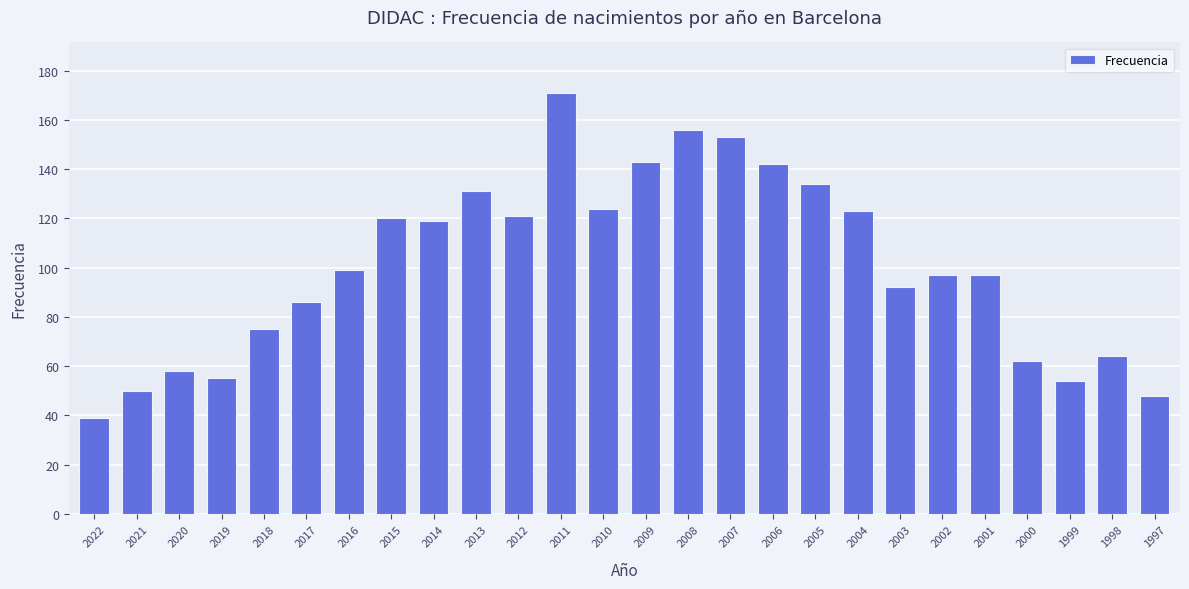

At which label is the value closest to 105?

2016